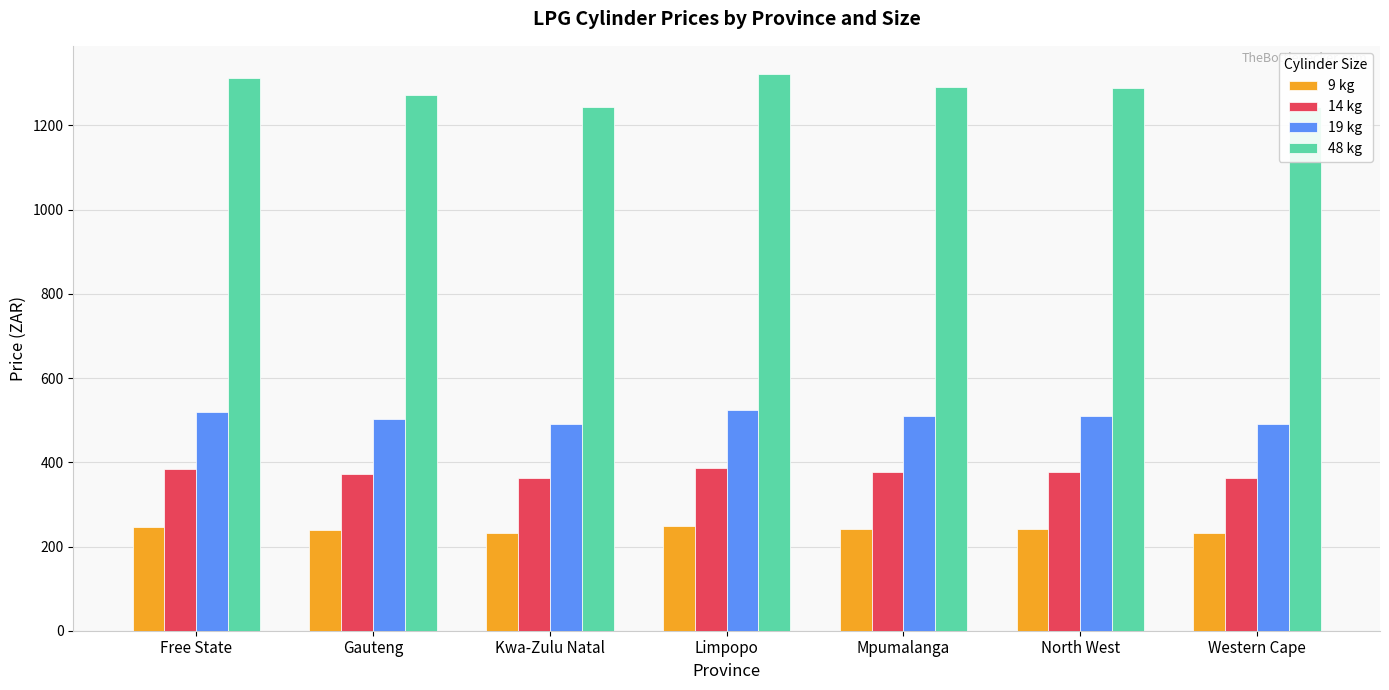

What is the lowest value of the 48 kg series?

1243.2